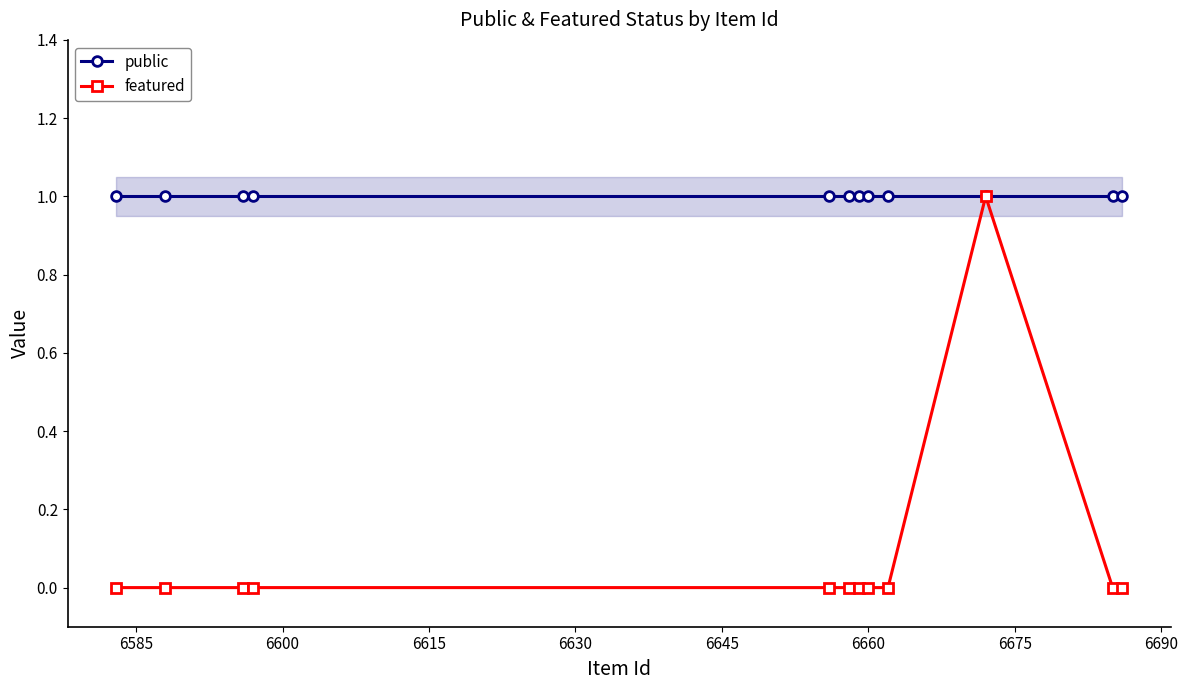

True or false: featured has more than 0 interior local peaks.

True